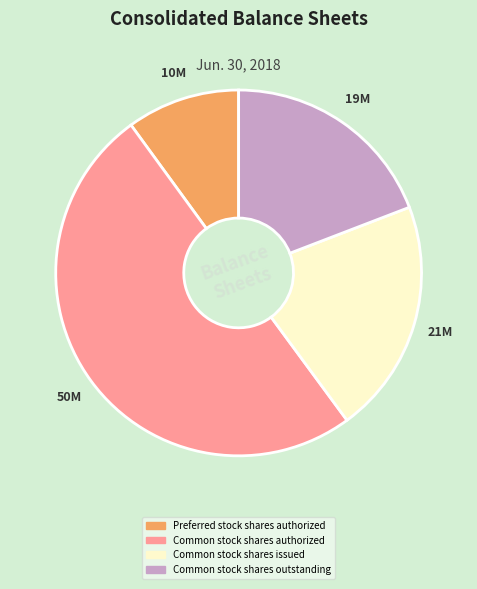

Rank the categories by value from lowest to highest.

Preferred stock shares authorized, Common stock shares outstanding, Common stock shares issued, Common stock shares authorized